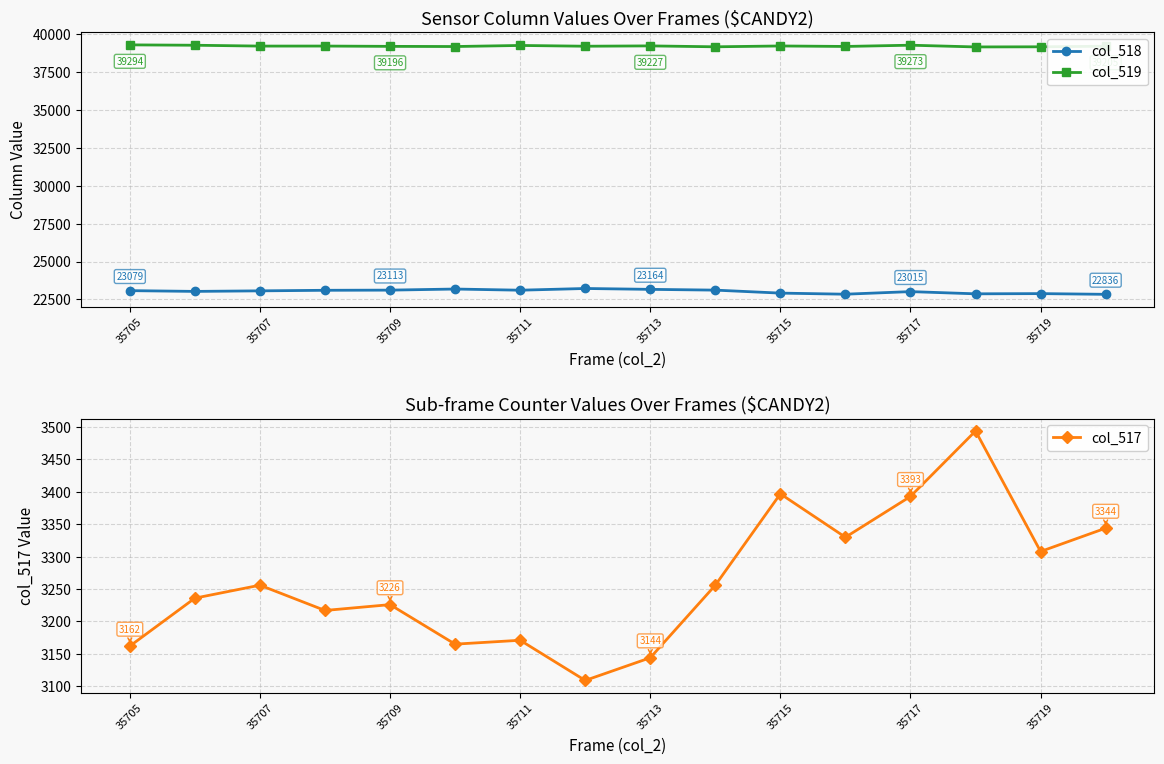

How many interior local peaks does the col_518 series have?

4